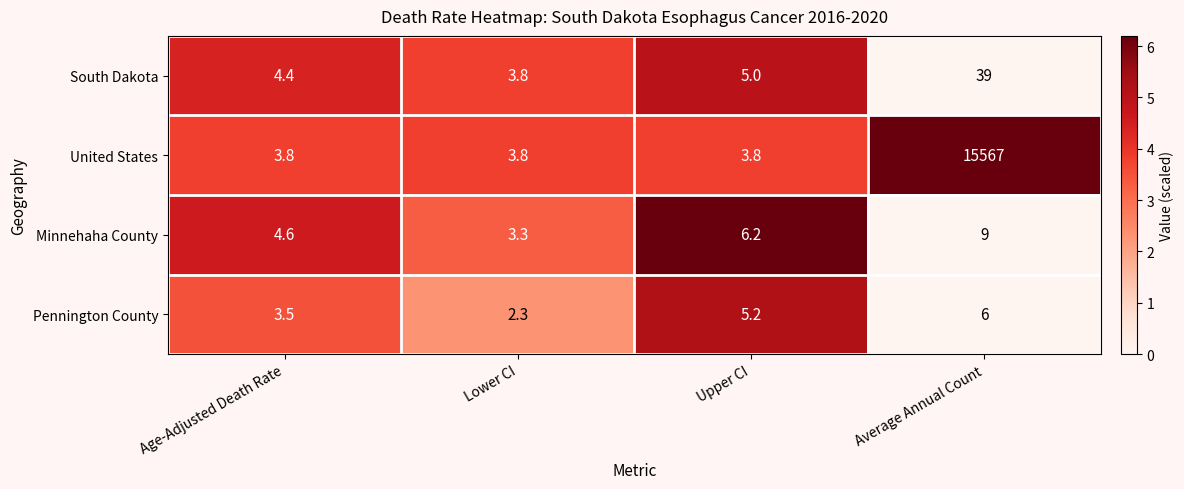

The value of Minnehaha County at Lower CI is 3.3. True or false?

True